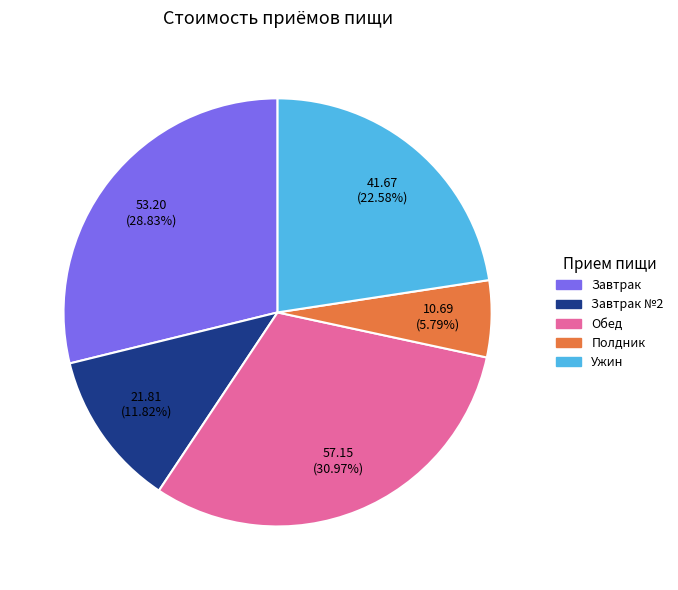

Is there a majority slice in this chart?

No